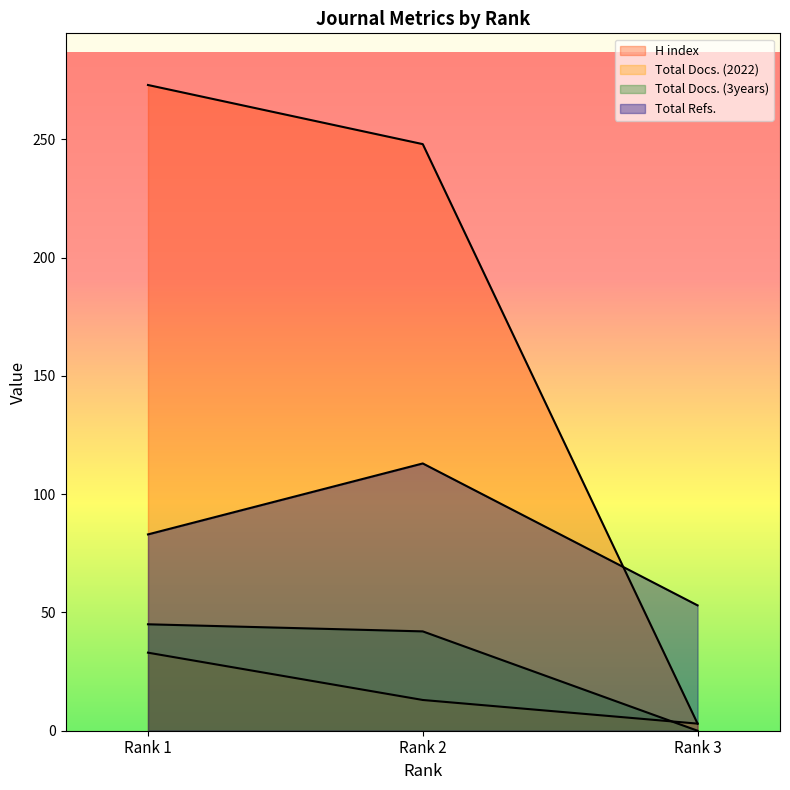

What is the sum of the Total Docs. (2022) values at Rank 1 and Rank 2?

46